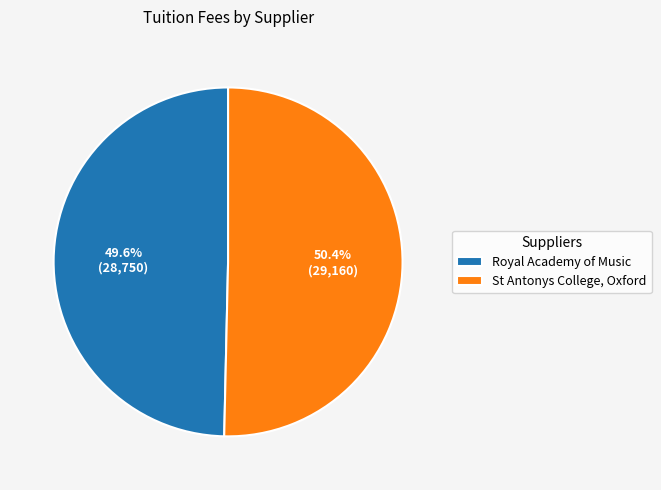

Approximately how many times larger is the value at St Antonys College, Oxford compared to Royal Academy of Music?

1.0